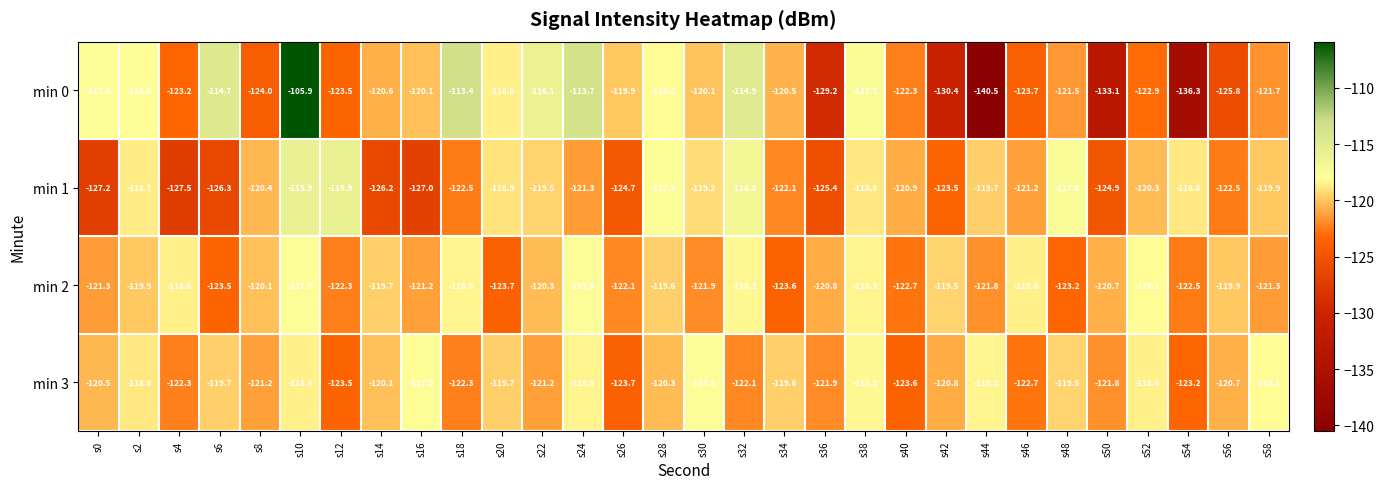

At which category does the chart reach its minimum across all series?

s44